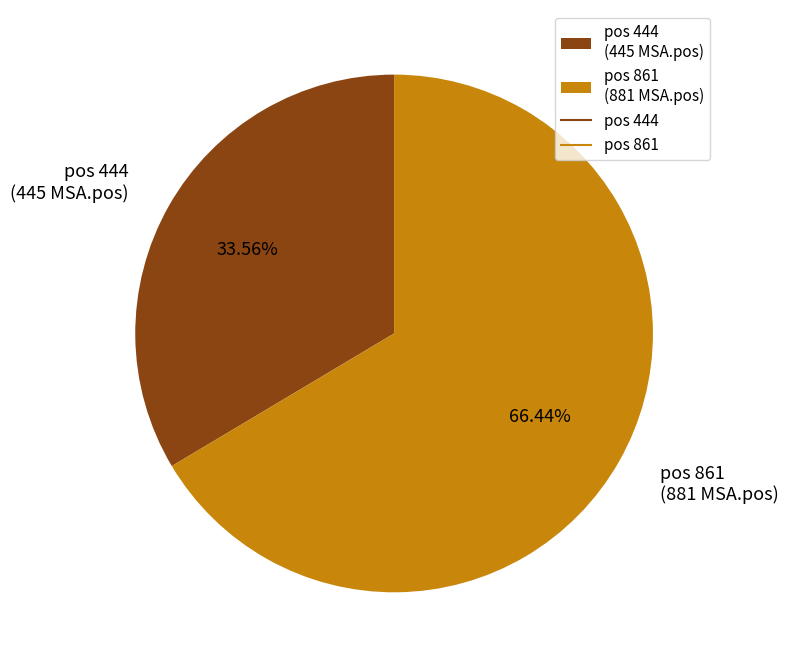

To the nearest percent, what is the difference between the largest and smallest slice percentages?

33%